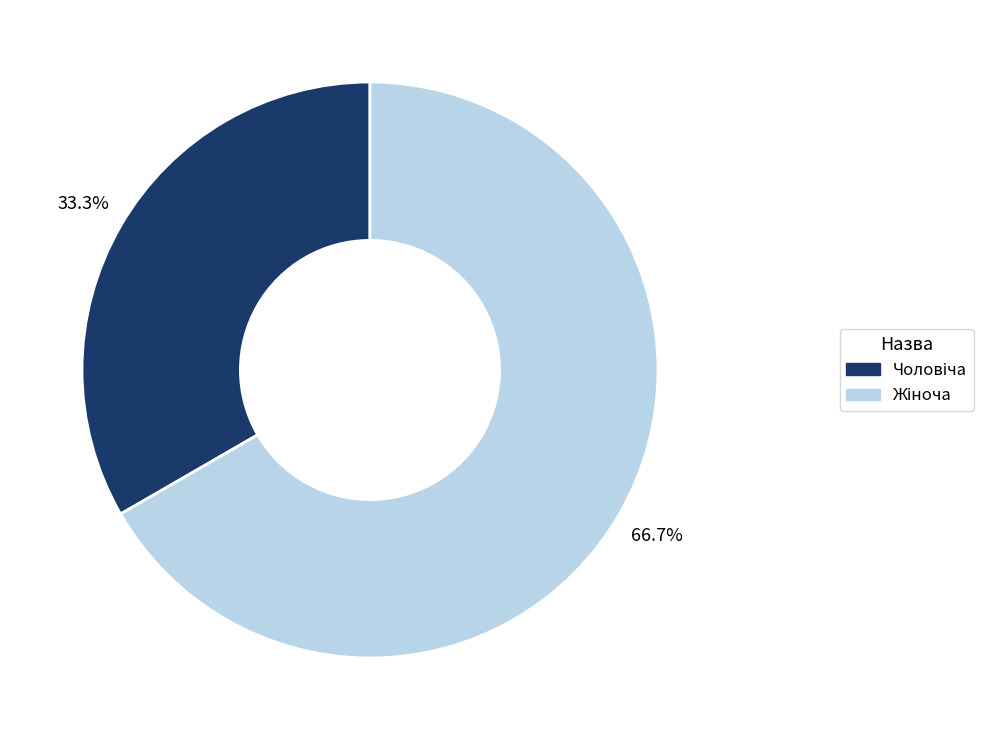

Is there any slice that represents more than half of the pie?

Yes